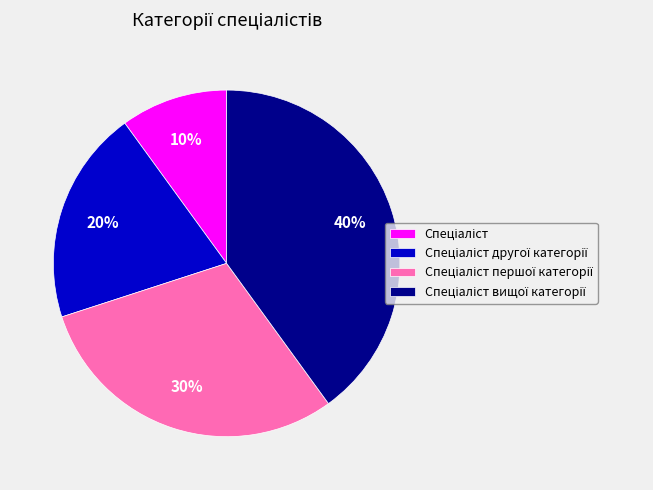

Is there a majority slice in this chart?

No